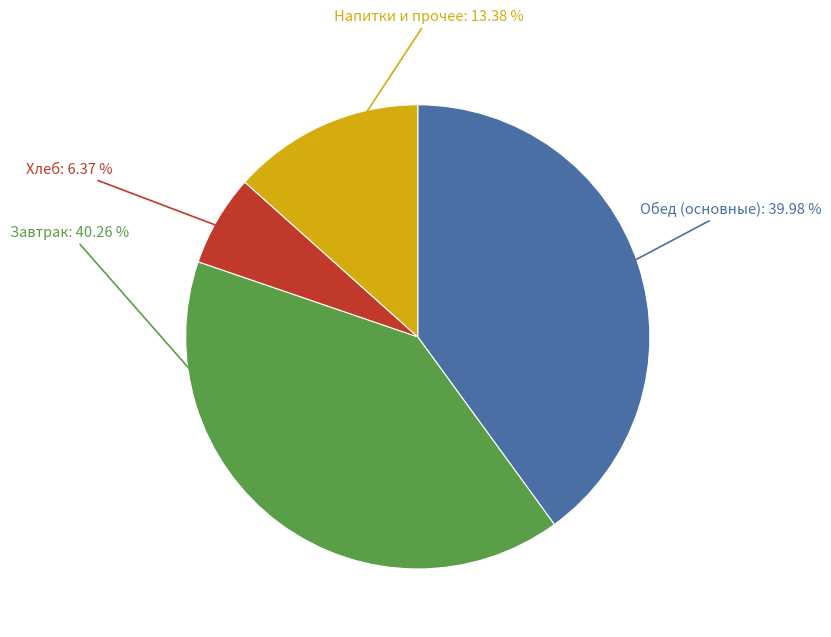

Is there a majority slice in this chart?

No